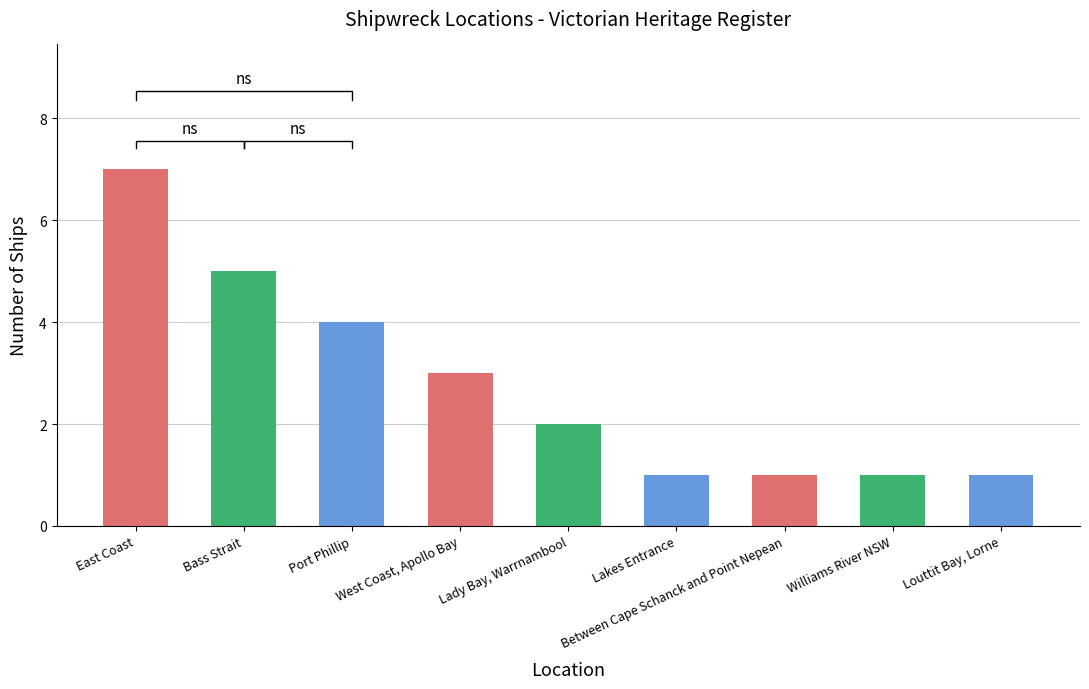

What is the change in value from Port Phillip to Lakes Entrance?

-3